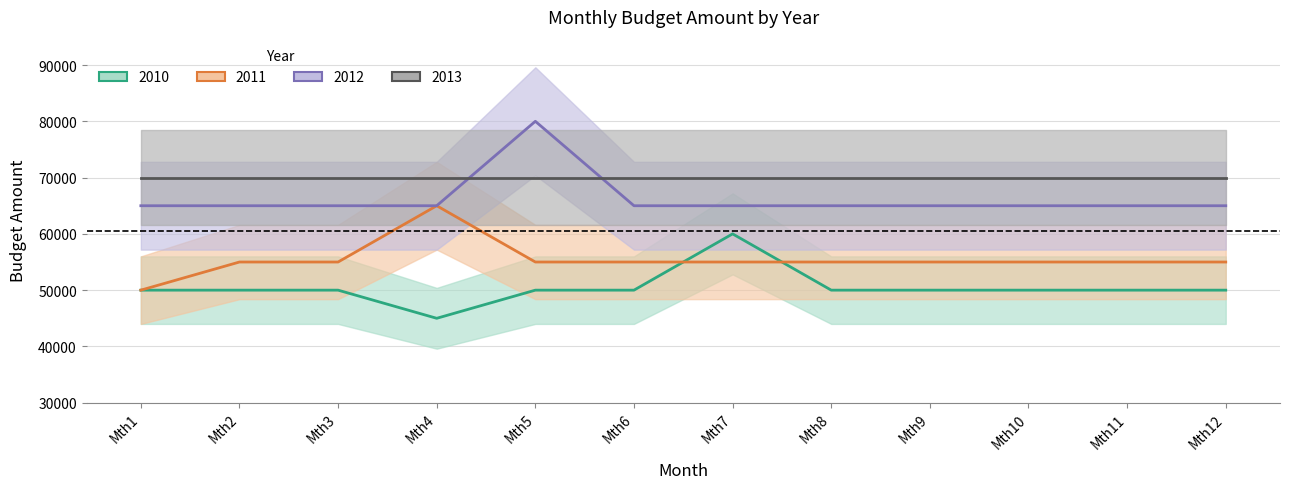

How many data points in 2011 are above 55000?

1